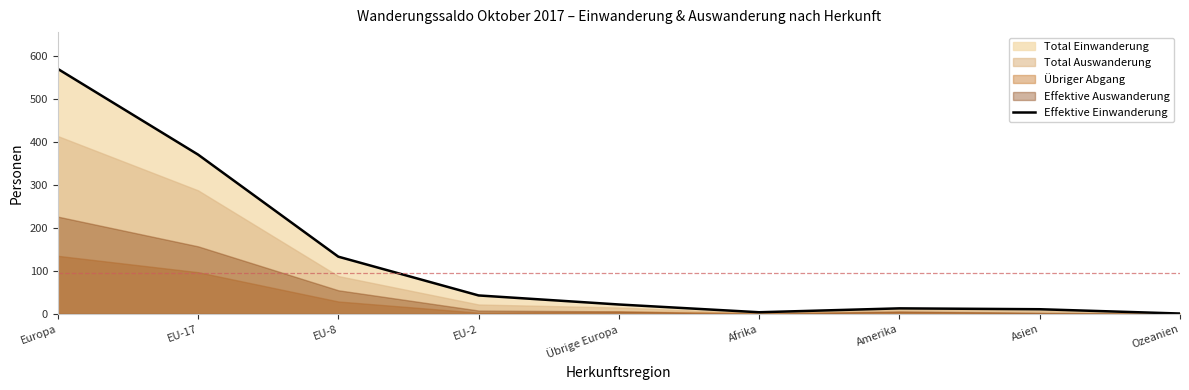

Where is the first local minimum?

Afrika